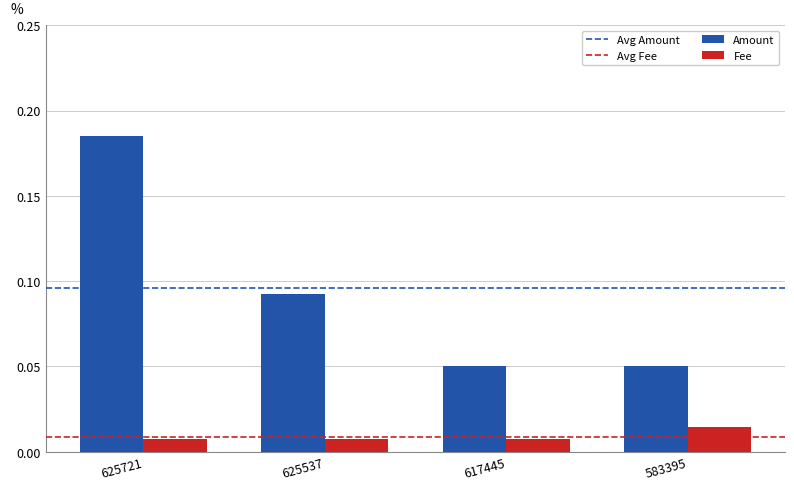

Which series changed the most between 625537 and 617445?

Amount